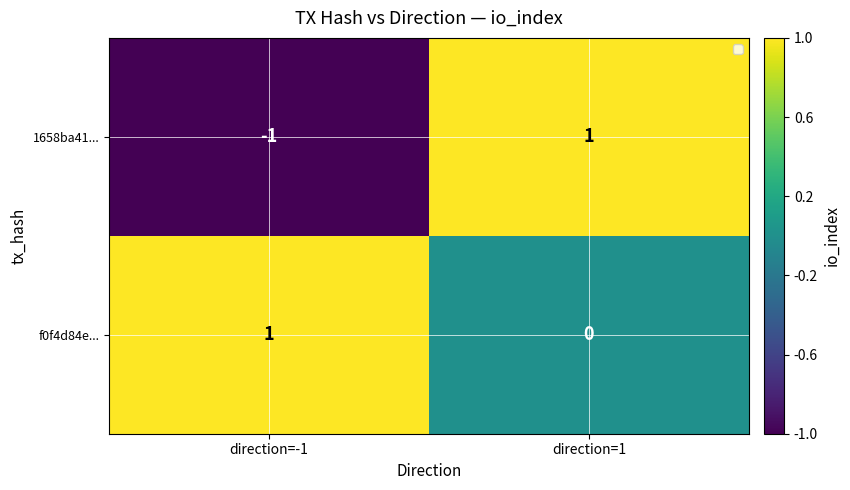

At which label does 1658ba41... reach its minimum?

direction=-1